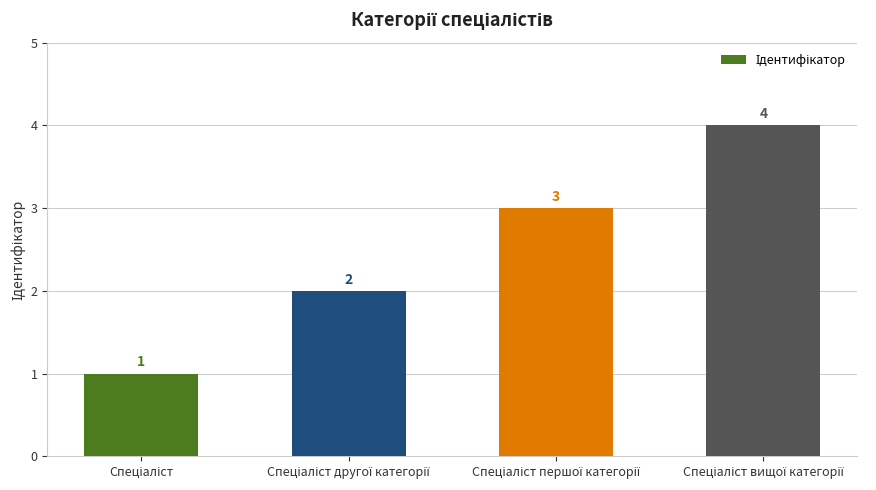

Does the chart contain any negative values?

No